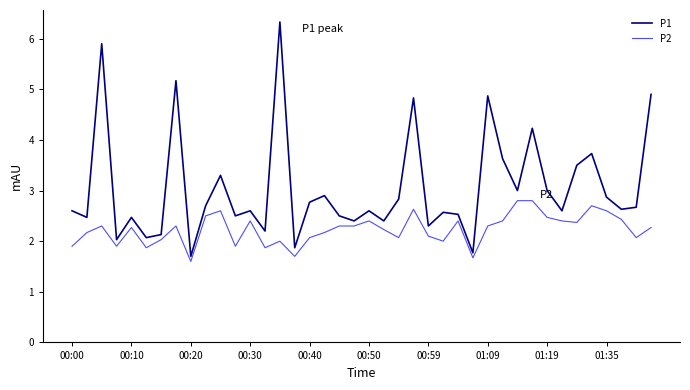

True or false: P2 has more than 2 points higher than both neighbors.

True